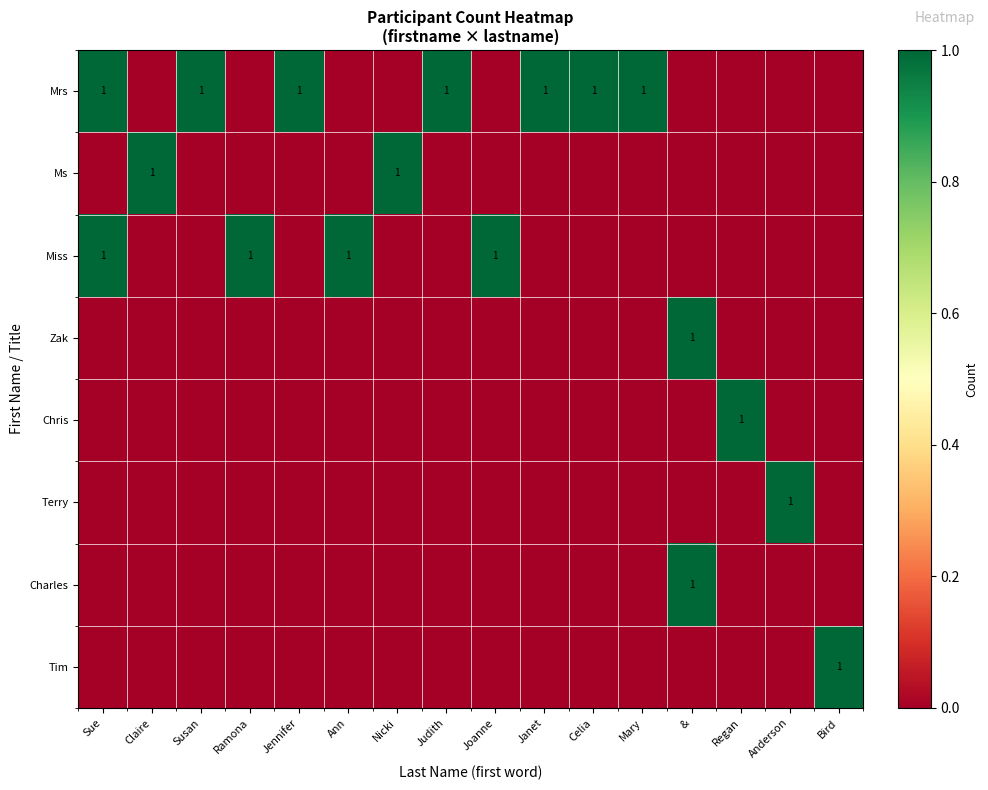

The value of Miss at Joanne is 1. True or false?

True